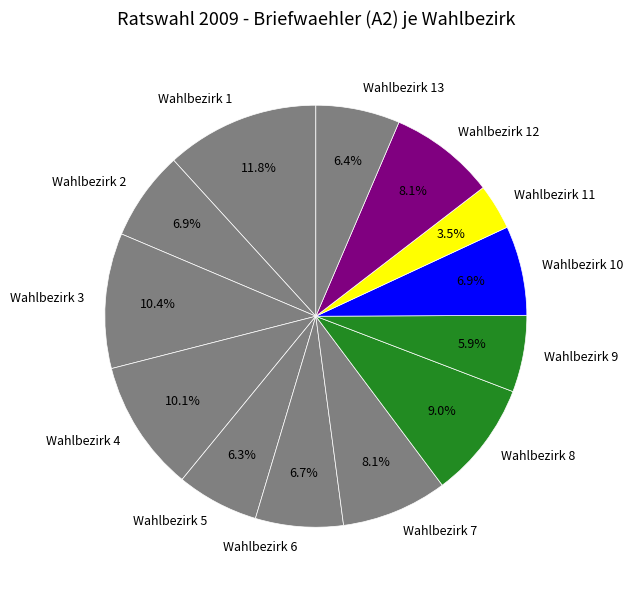

The Wahlbezirk 1 slice represents 12% of the pie. True or false?

True